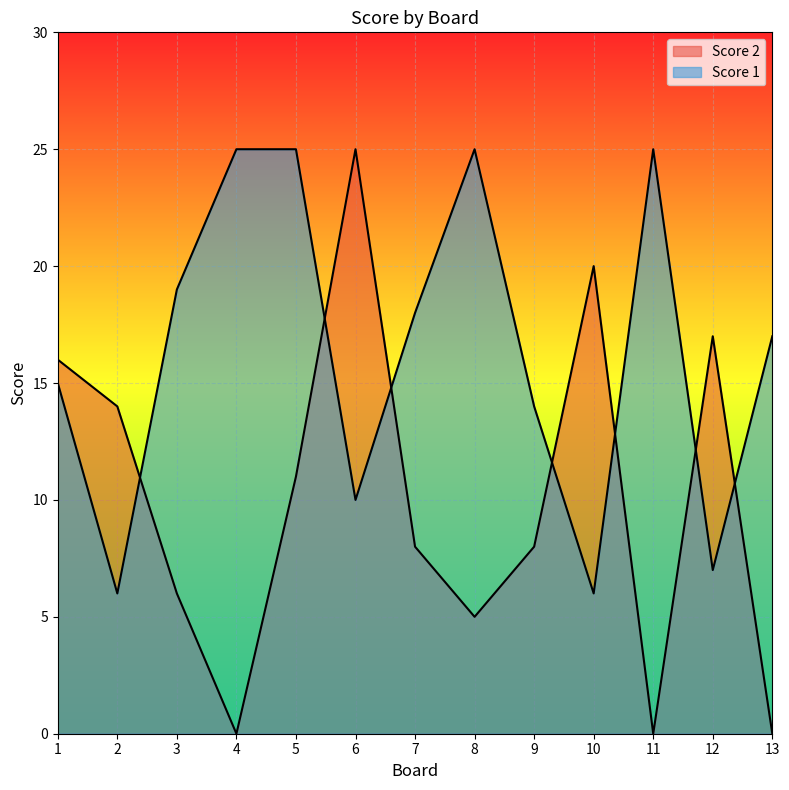

Which label corresponds to the smallest value in the chart?

4